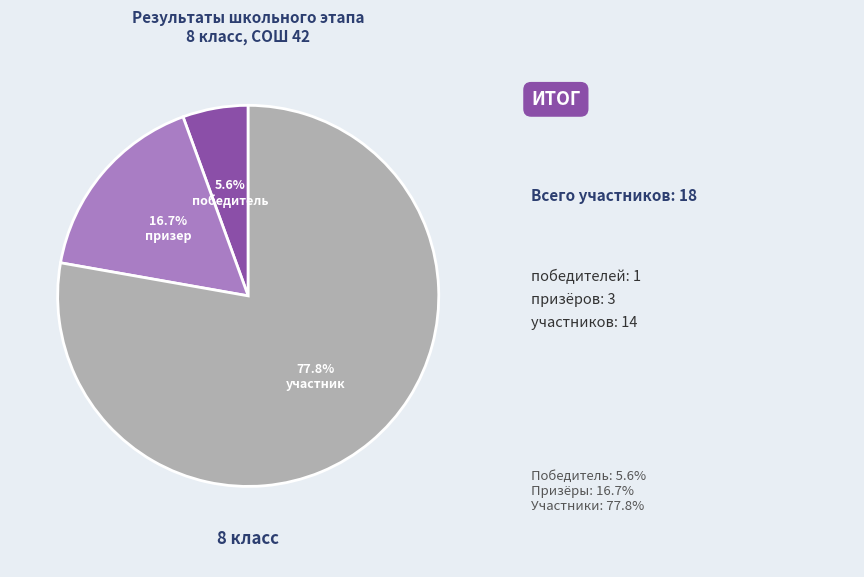

Is there any slice that represents more than half of the pie?

Yes